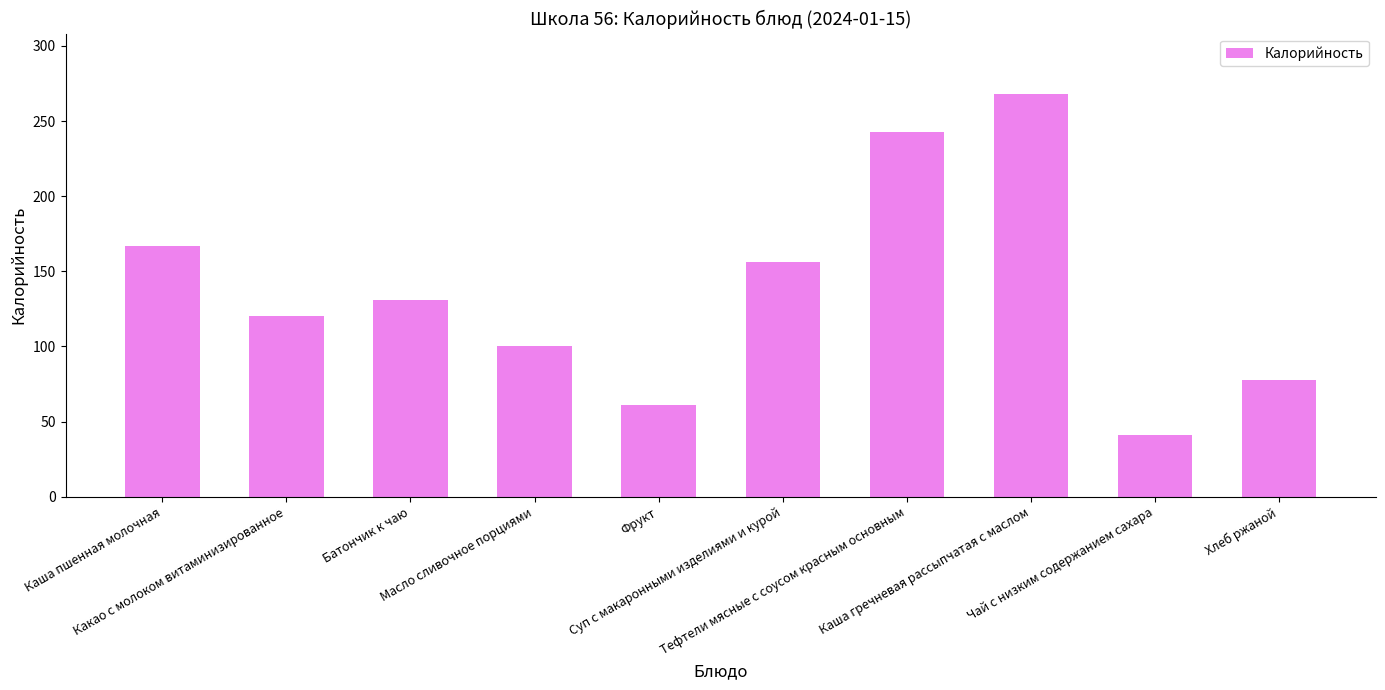

How many bars are there in total?

10